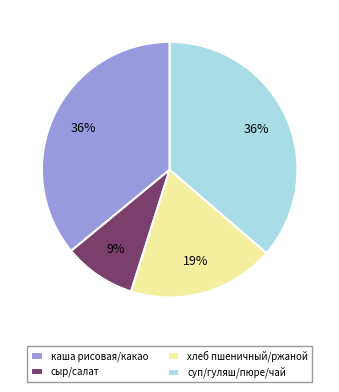

Combined, do хлеб пшеничный/ржаной and суп/гуляш/пюре/чай account for over 50%?

Yes